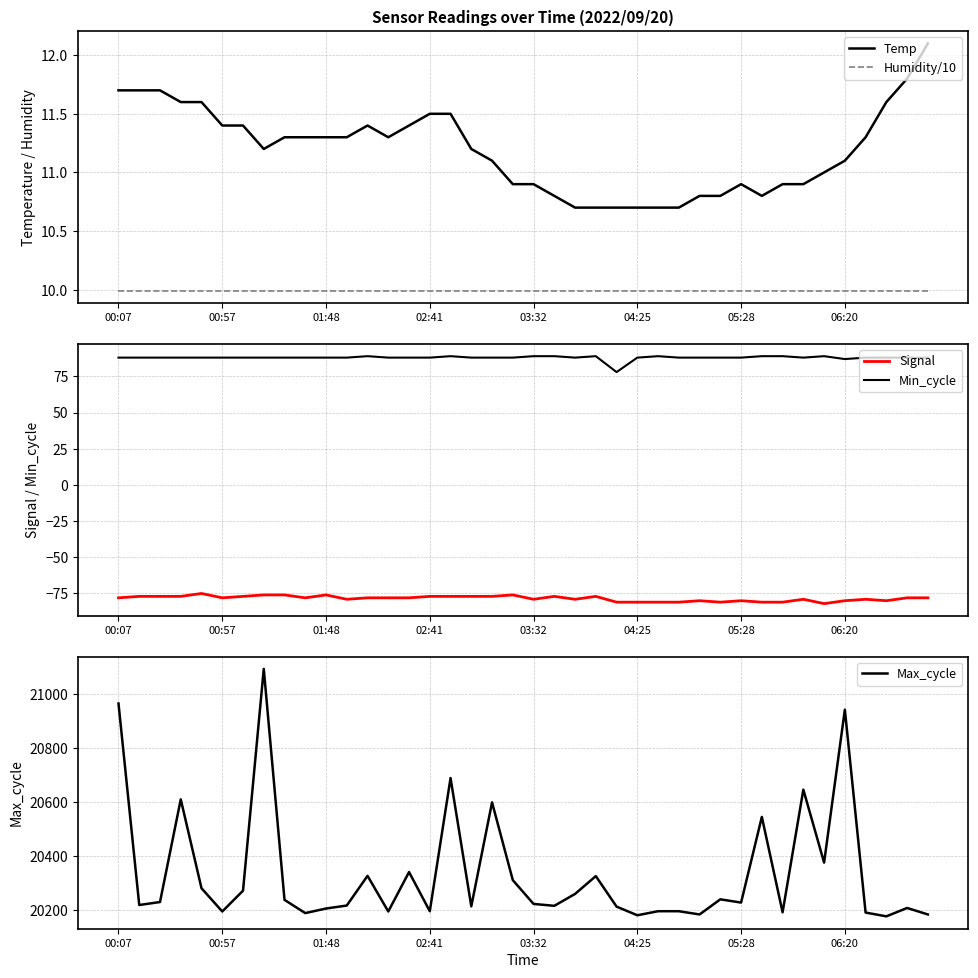

What is the maximum value shown in the chart?

21093.0